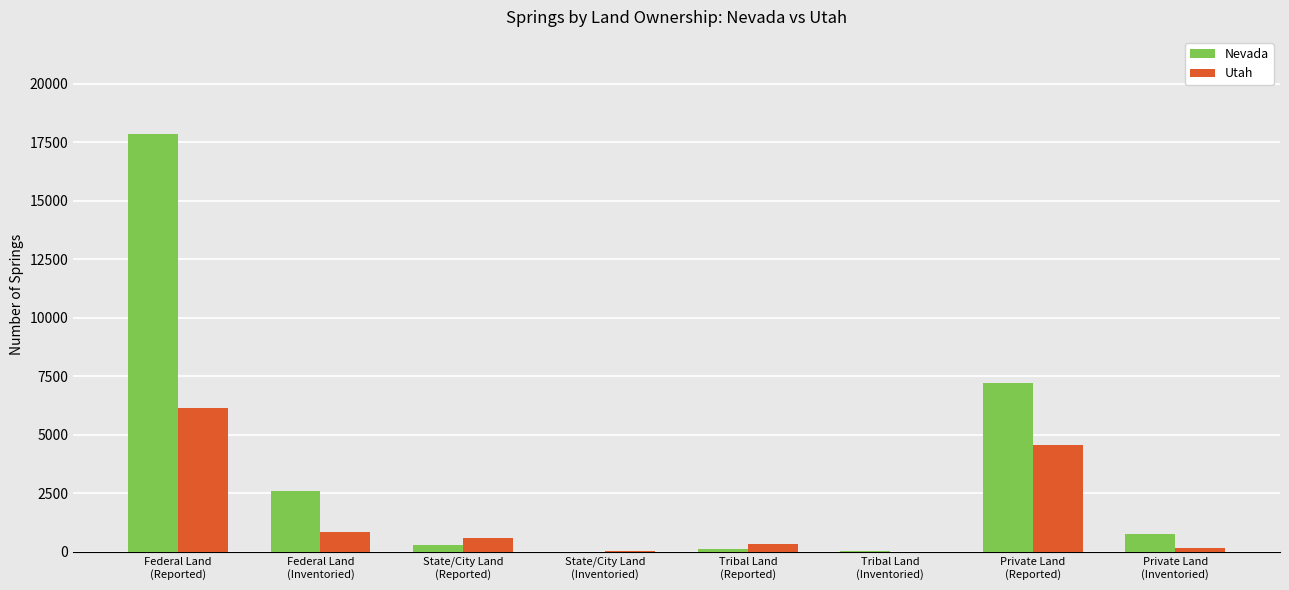

What is the highest value of the Utah series?

6129